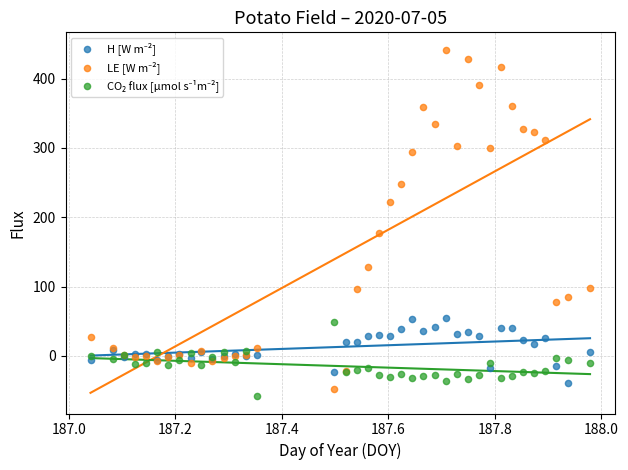

What is the X range (max minus min) for the scatter plot?

0.9